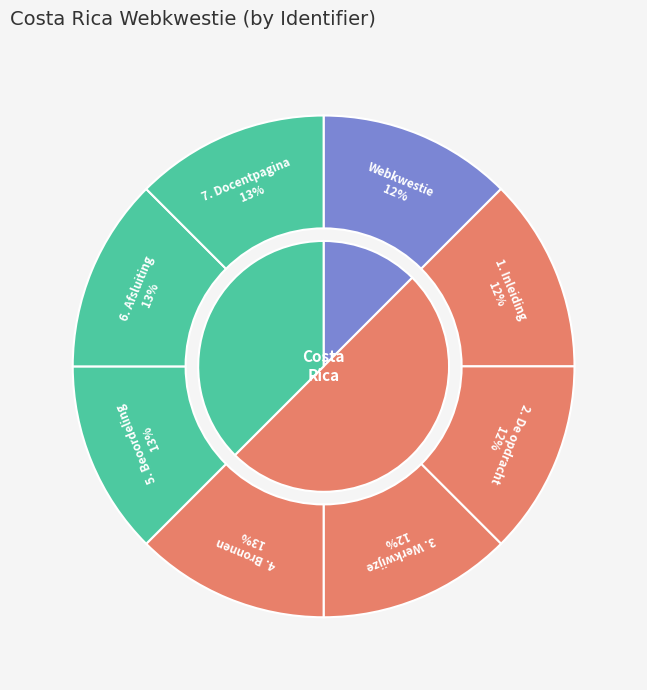

Which has a higher value, 5. Beoordeling or 2. De opdracht?

5. Beoordeling